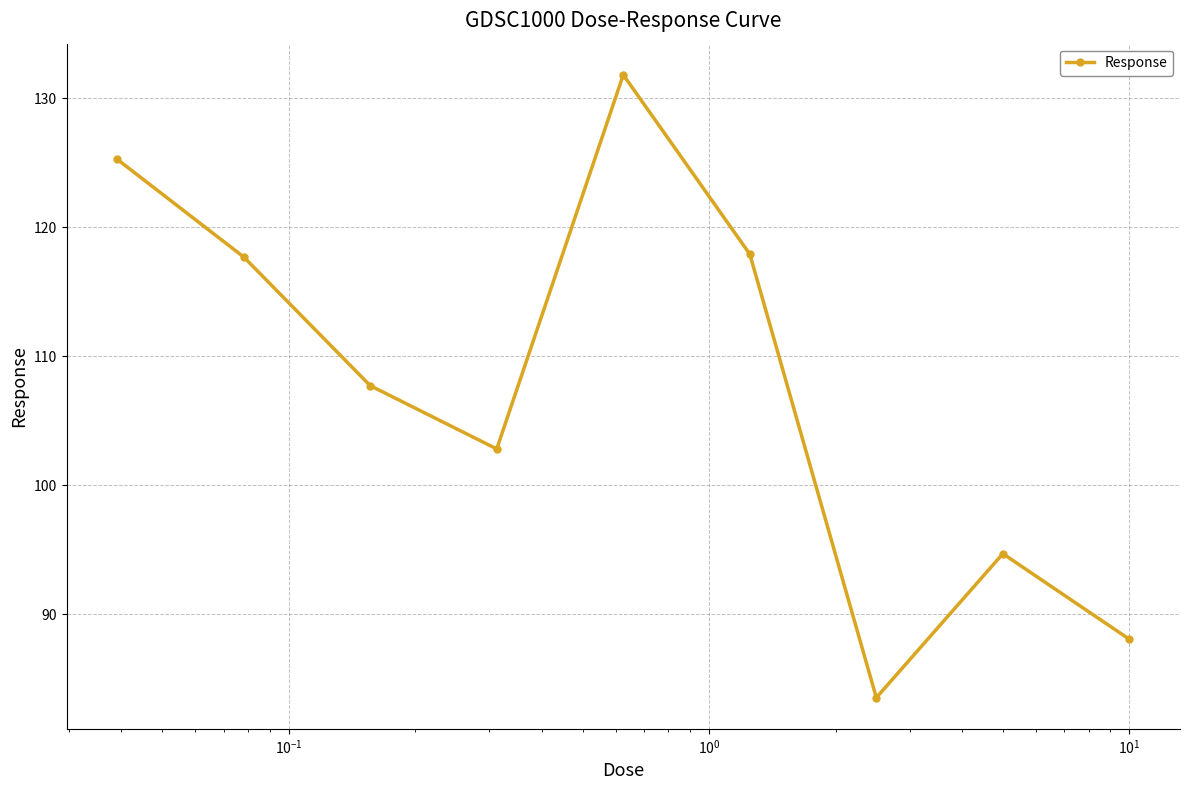

True or false: there are more than 2 points higher than both neighbors.

False